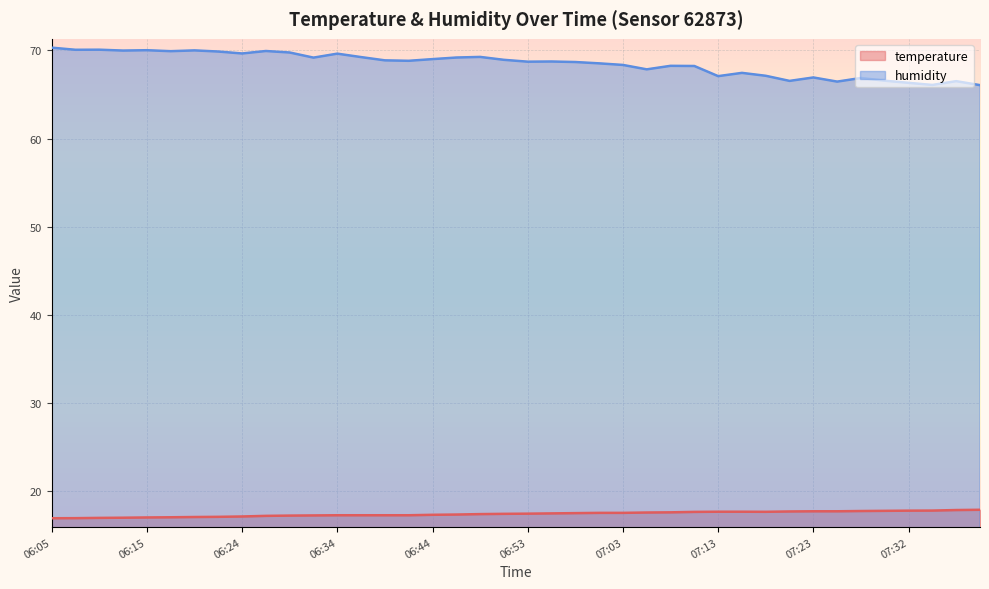

Rank the categories by humidity value from highest to lowest.

06:05, 06:10, 06:07, 06:15, 06:19, 06:12, 06:27, 06:17, 06:22, 06:29, 06:24, 06:34, 06:49, 06:36, 06:46, 06:32, 06:44, 06:51, 06:39, 06:41, 06:56, 06:53, 06:58, 07:01, 07:03, 07:08, 07:10, 07:06, 07:15, 07:18, 07:13, 07:23, 07:27, 07:30, 07:20, 07:37, 07:25, 07:32, 07:35, 07:39